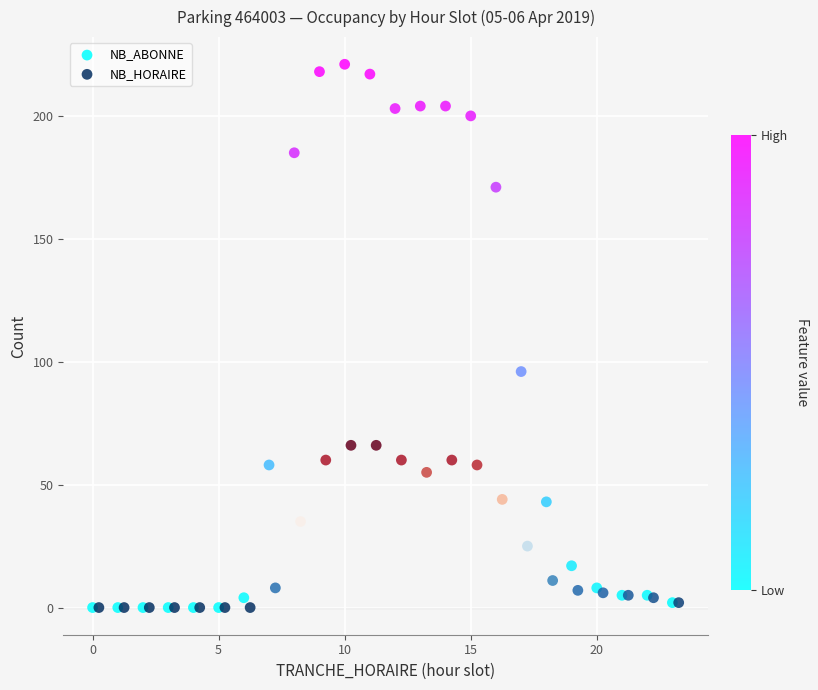

What are all the series names shown in the legend?

NB_ABONNE, NB_HORAIRE